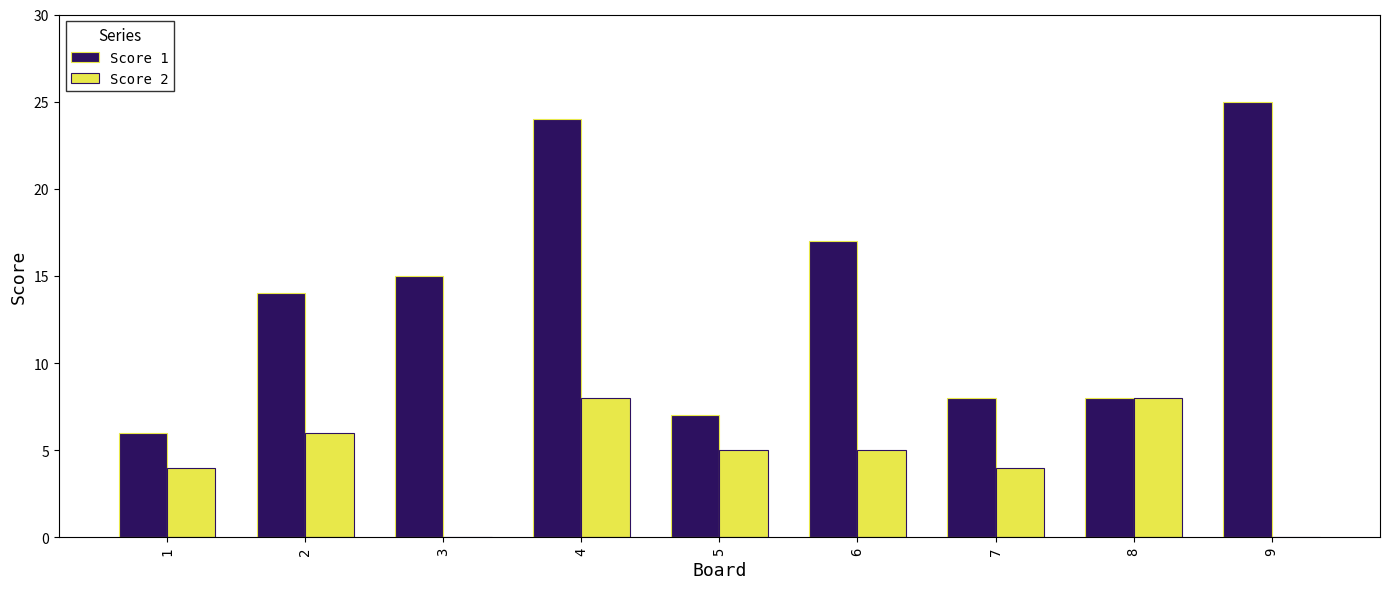

At which label does Score 2 first exceed 5?

2